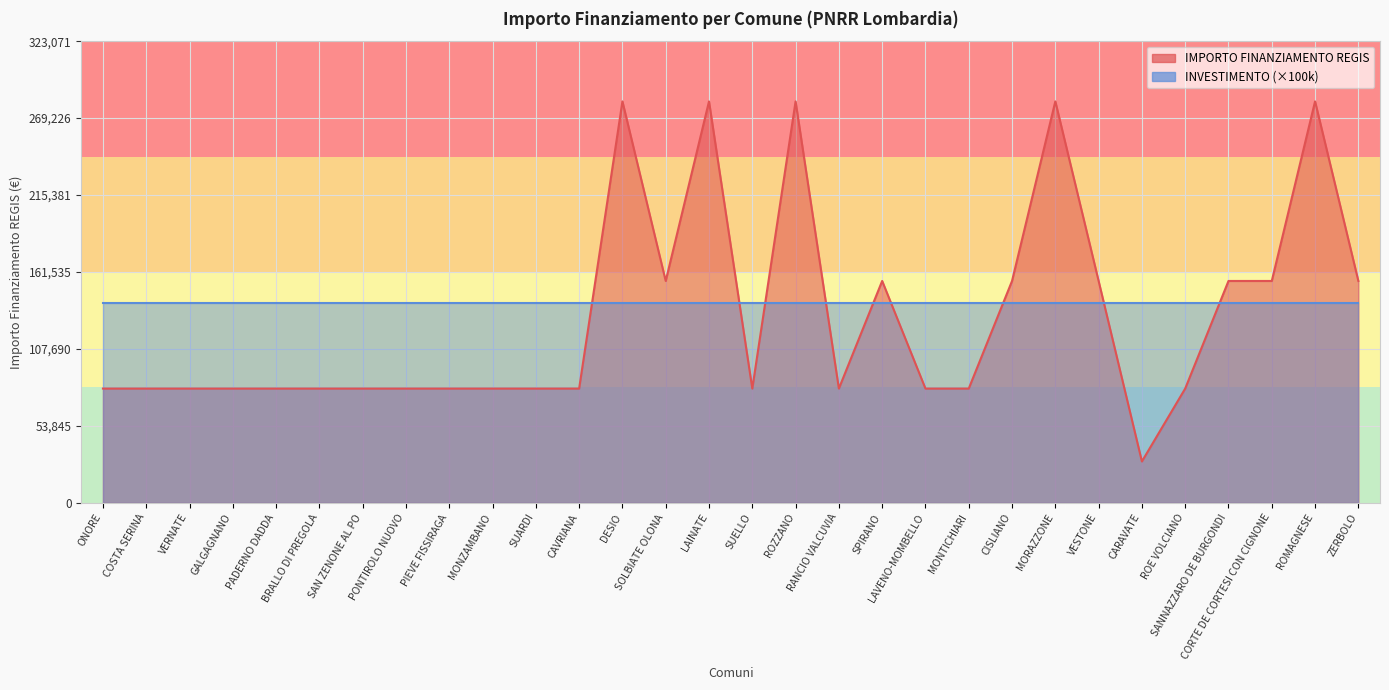

Count the number of categories in the chart.

30